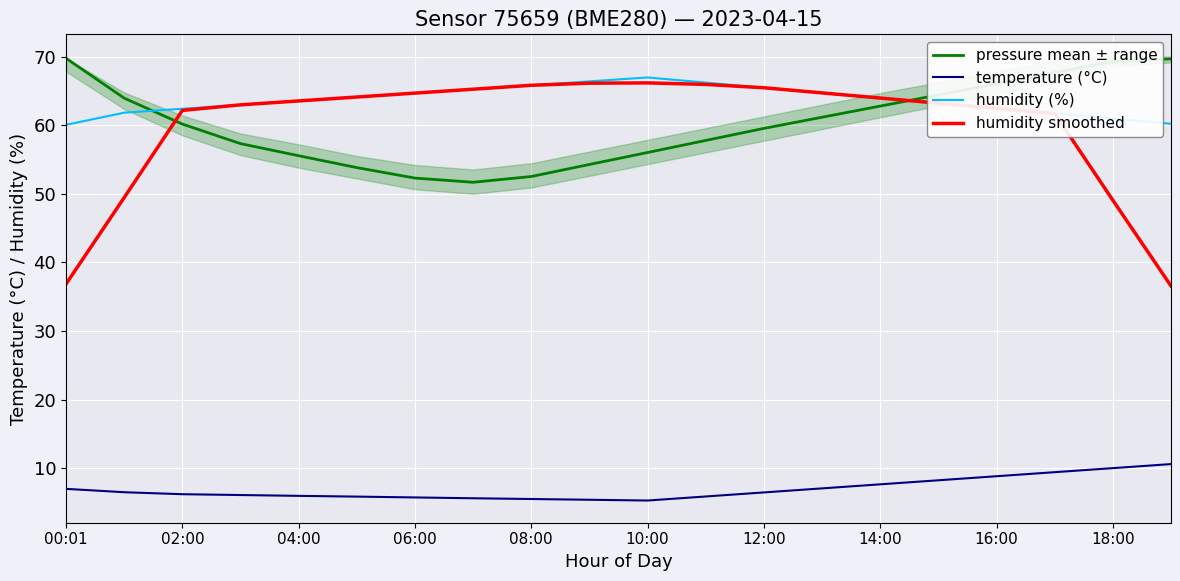

What is the difference between the humidity (%) values at 12:00 and 06:00?

0.8